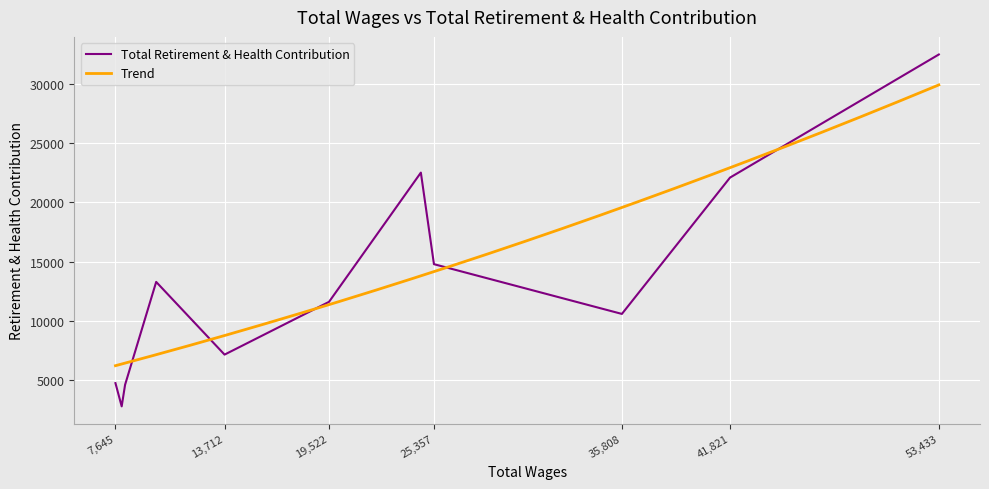

The value of Total Retirement & Health Contribution at 19,522 is 11612. True or false?

True